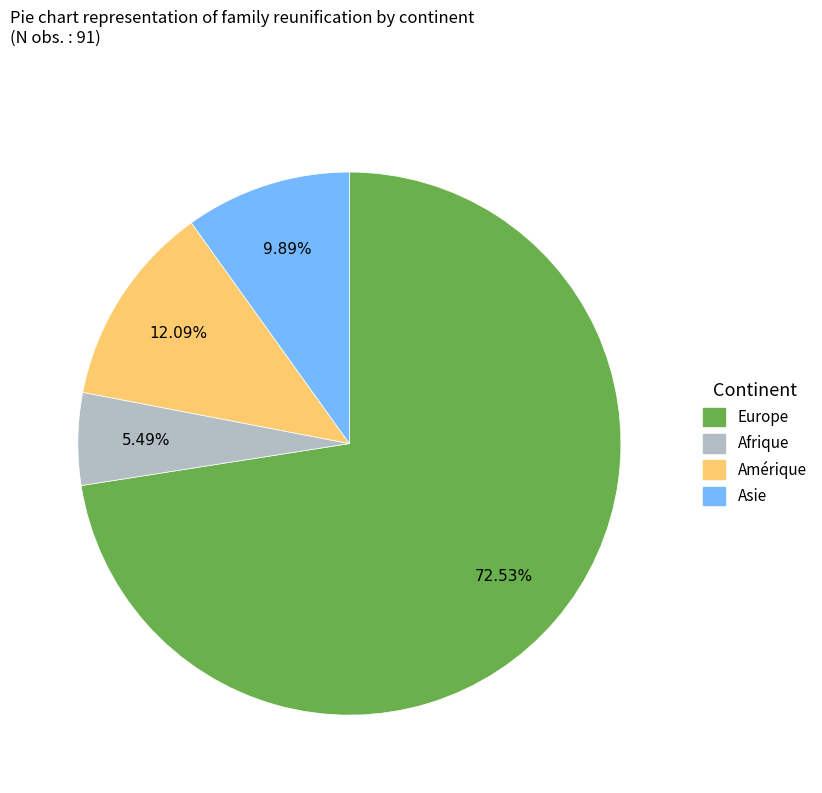

What is the smallest slice in the pie chart?

Afrique